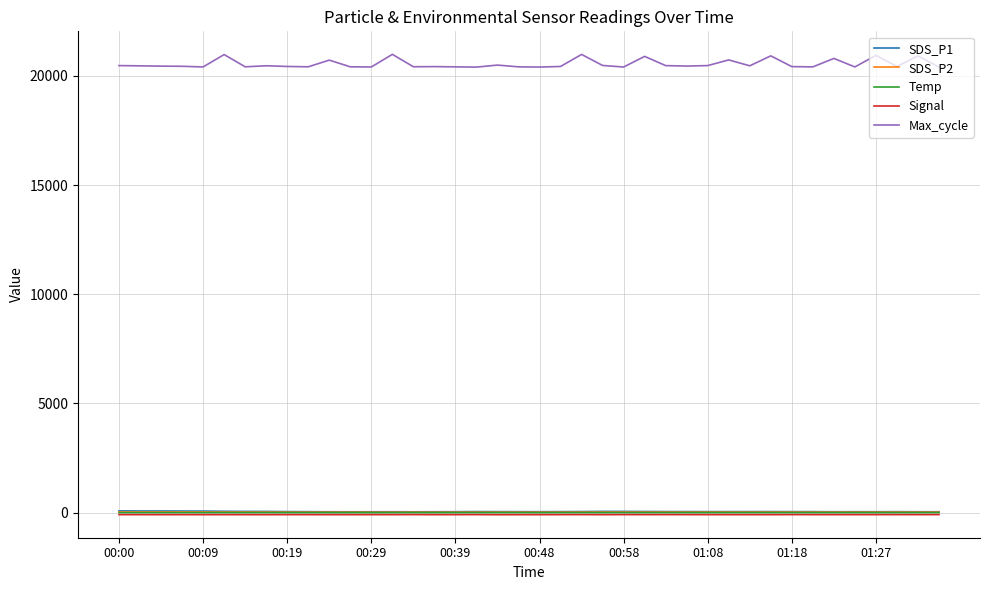

Which series has the widest spread of values?

Max_cycle